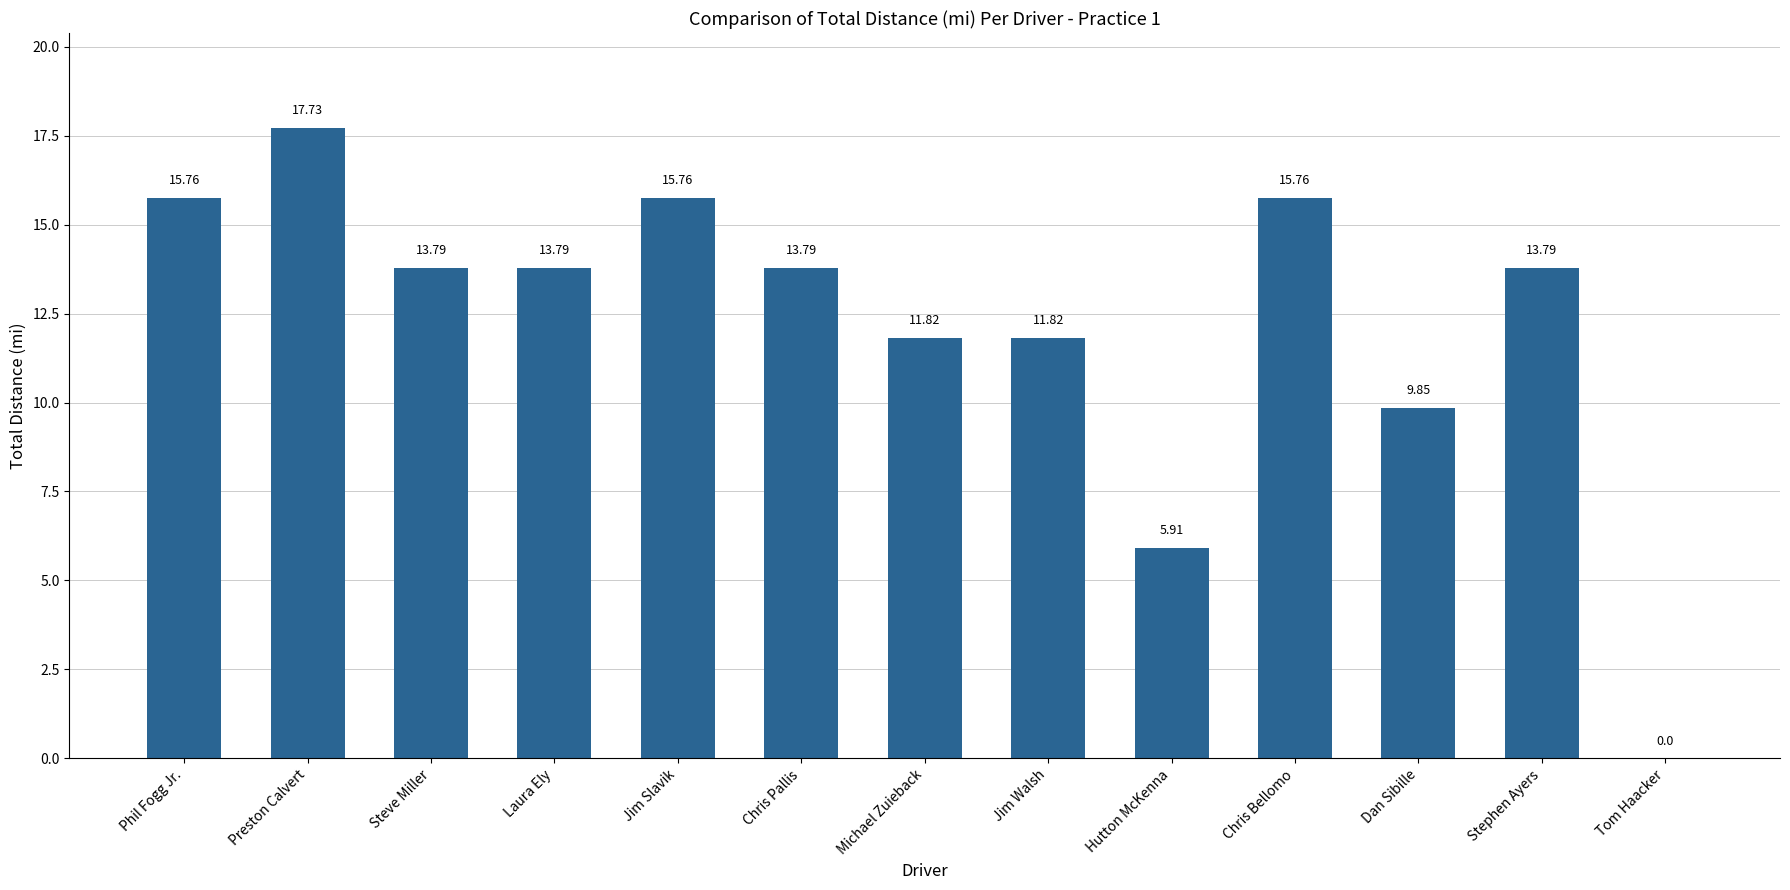

What is the change in value from Preston Calvert to Stephen Ayers?

-3.9